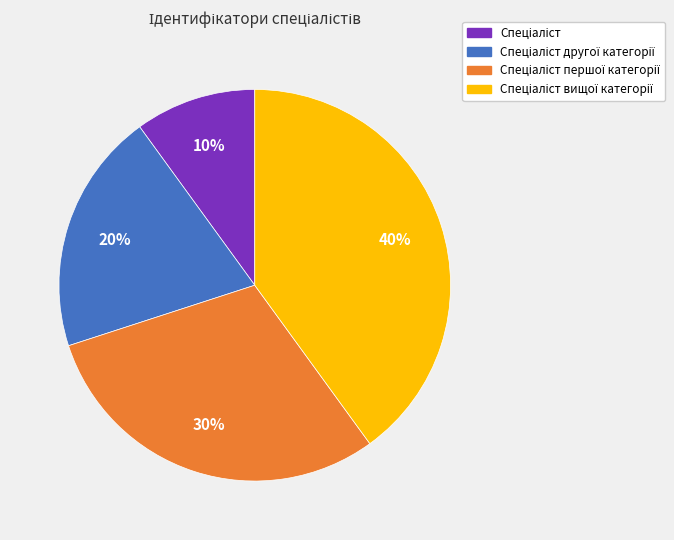

Is there a majority slice in this chart?

No